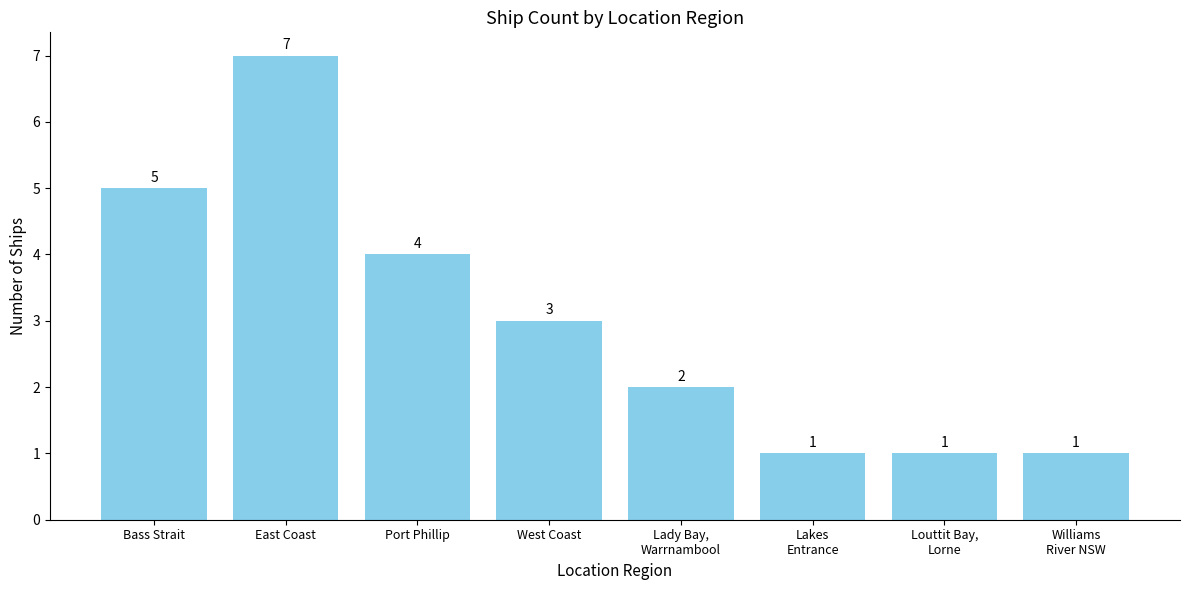

What is the value of the 5th bar from the left?

2